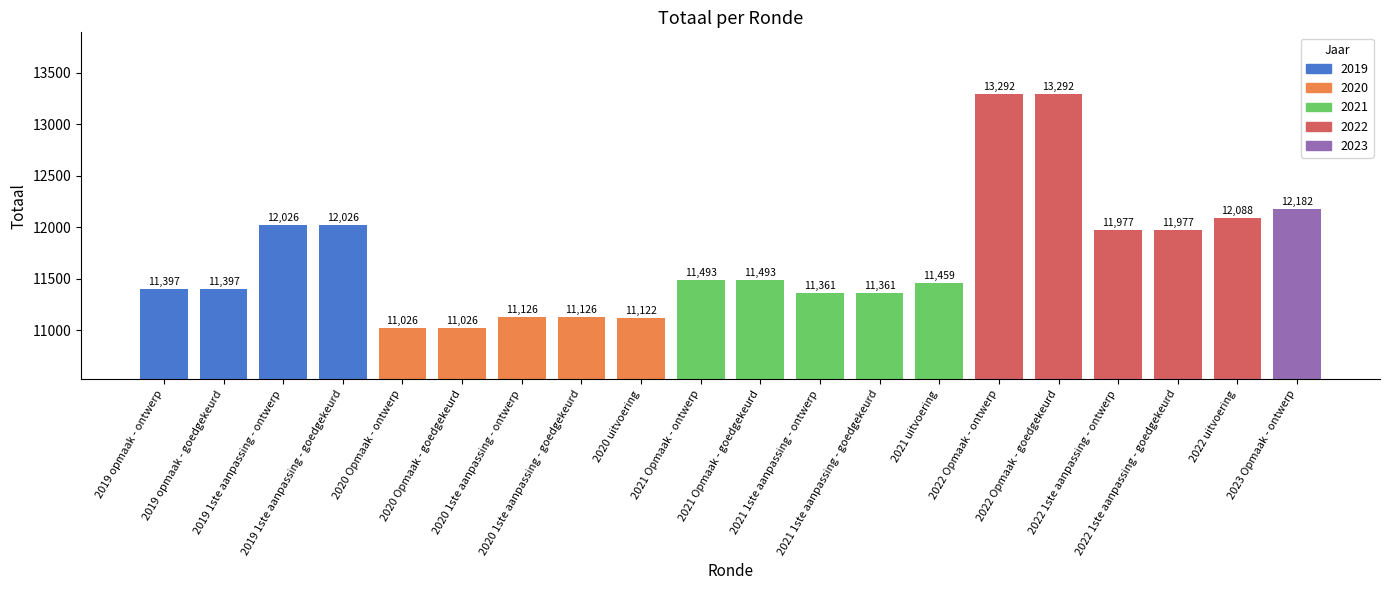

True or false: the data shows 17062 at 2020 Opmaak - goedgekeurd.

False